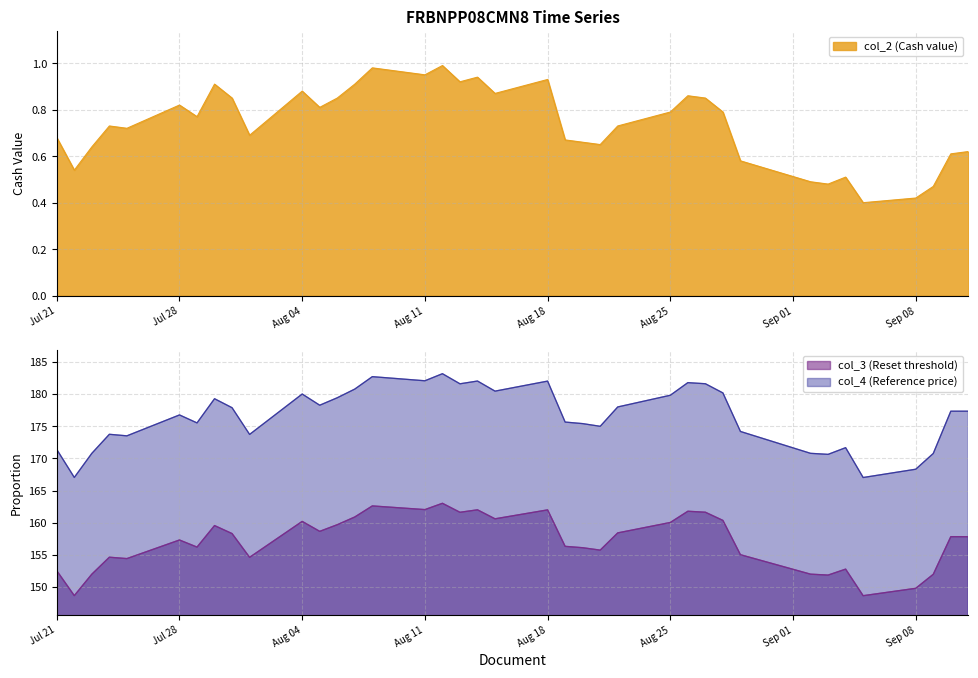

The col_3 (Reset threshold) series shows 271.3 at Jul 21. True or false?

False